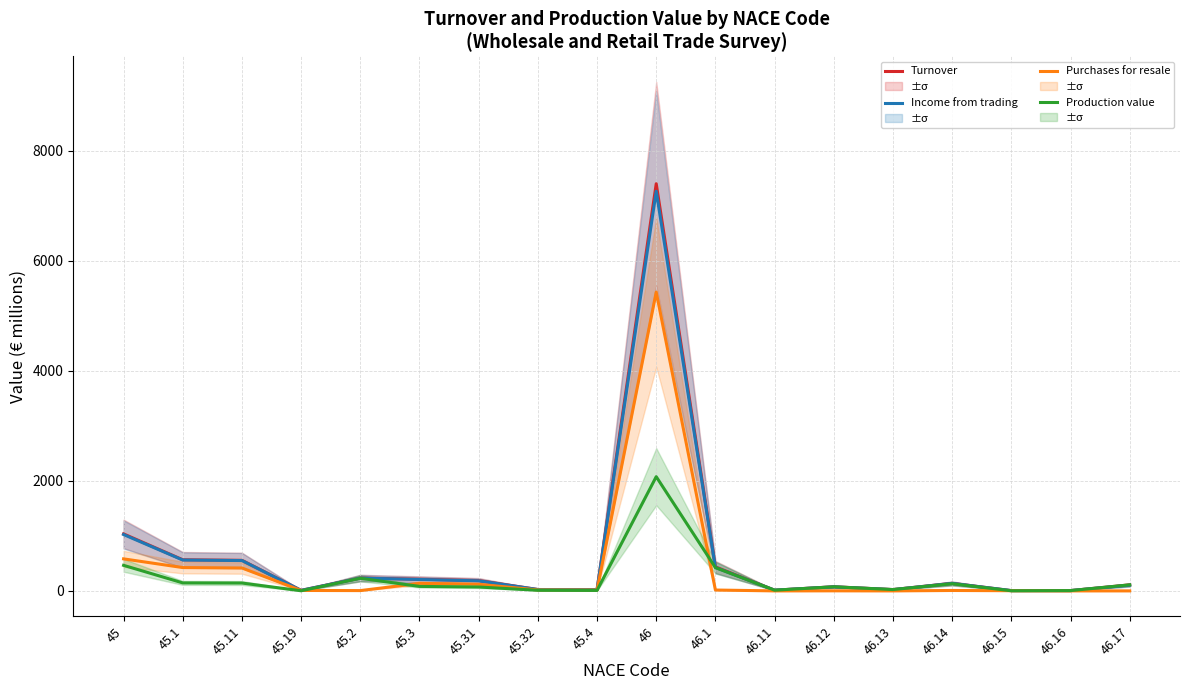

How many categories are shown in the chart?

18